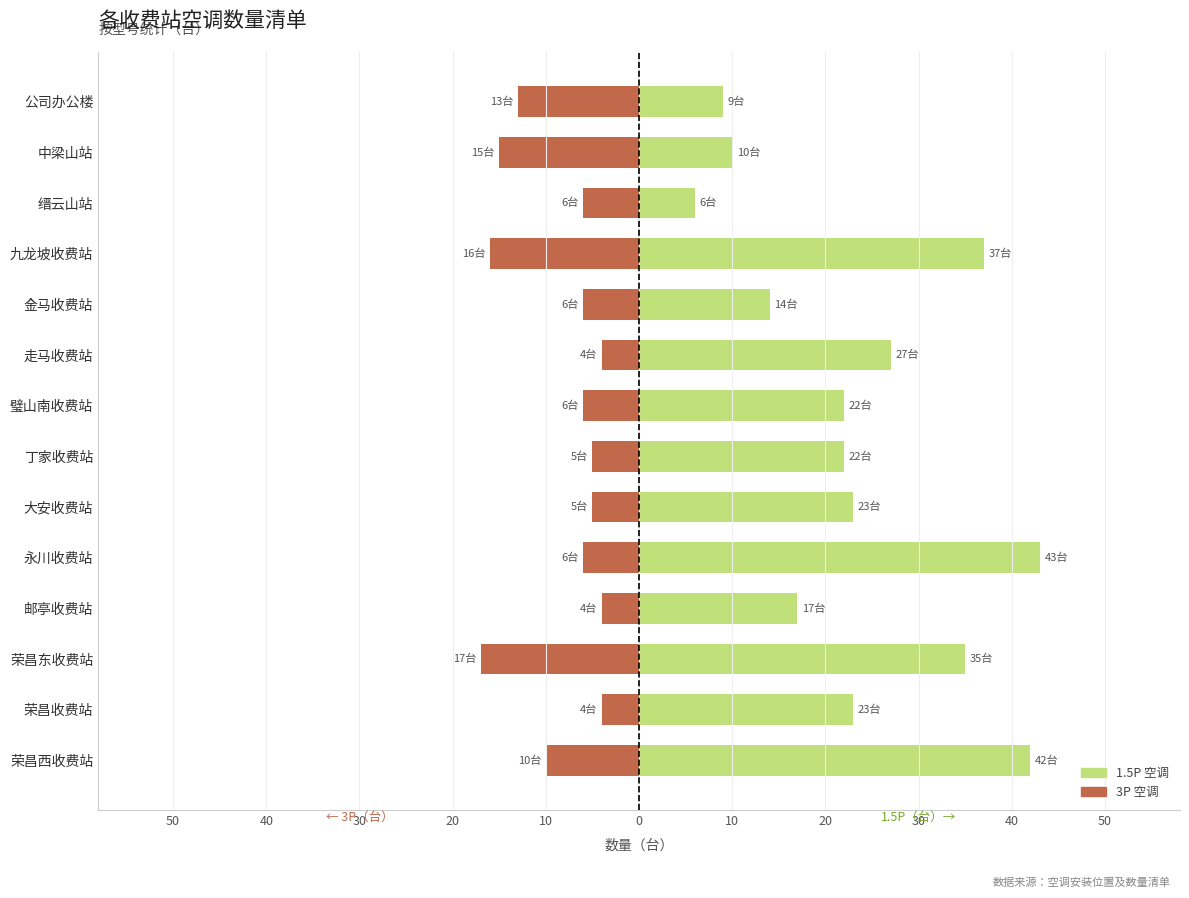

How many distinct data groups are displayed?

2